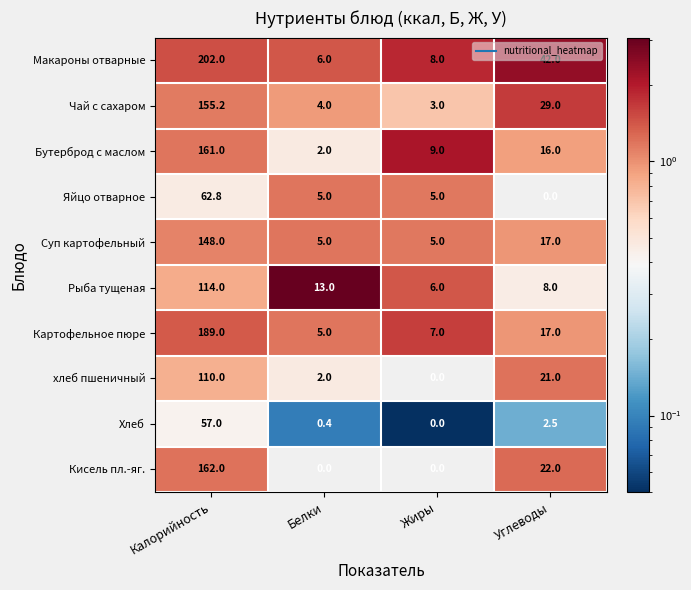

What value does the Яйцо отварное series have at Калорийность?

62.8